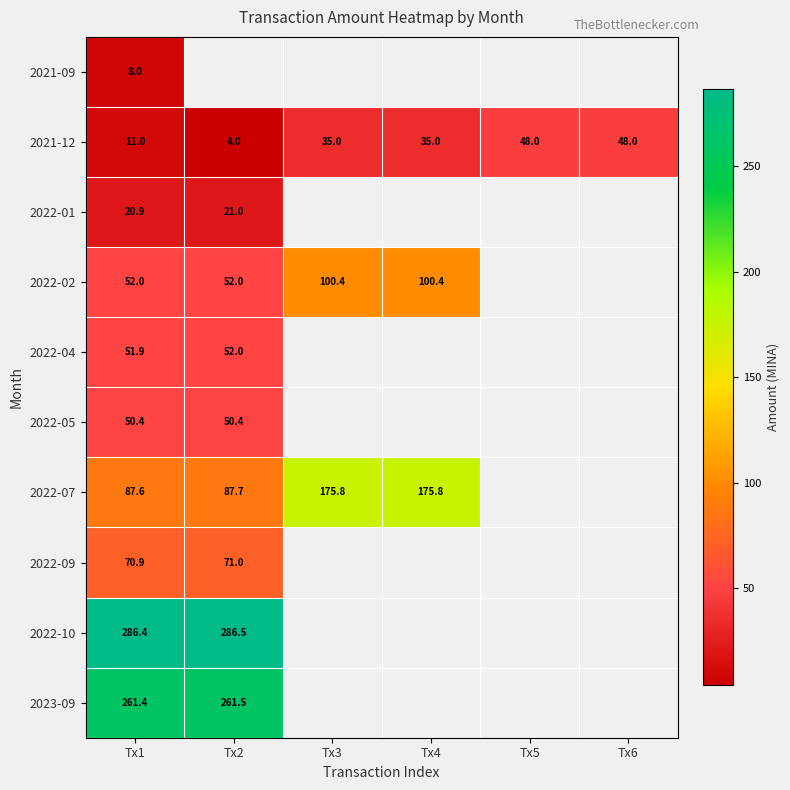

The value of 2021-12 at Tx5 is 69.3. True or false?

False